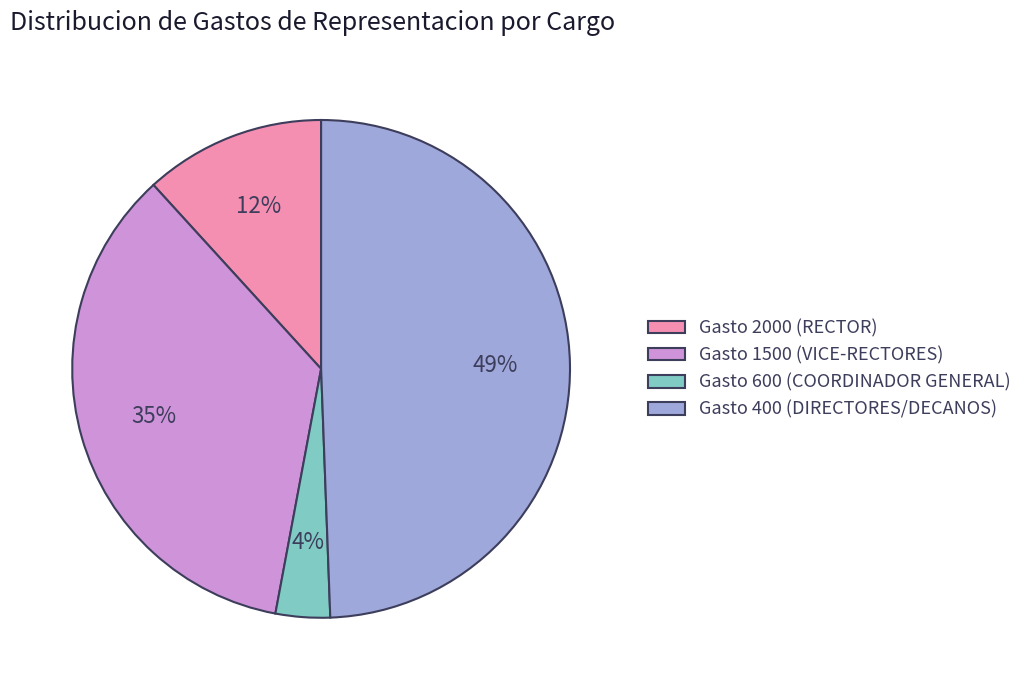

True or false: Gasto 1500 (VICE-RECTORES) accounts for 35% of the total.

True